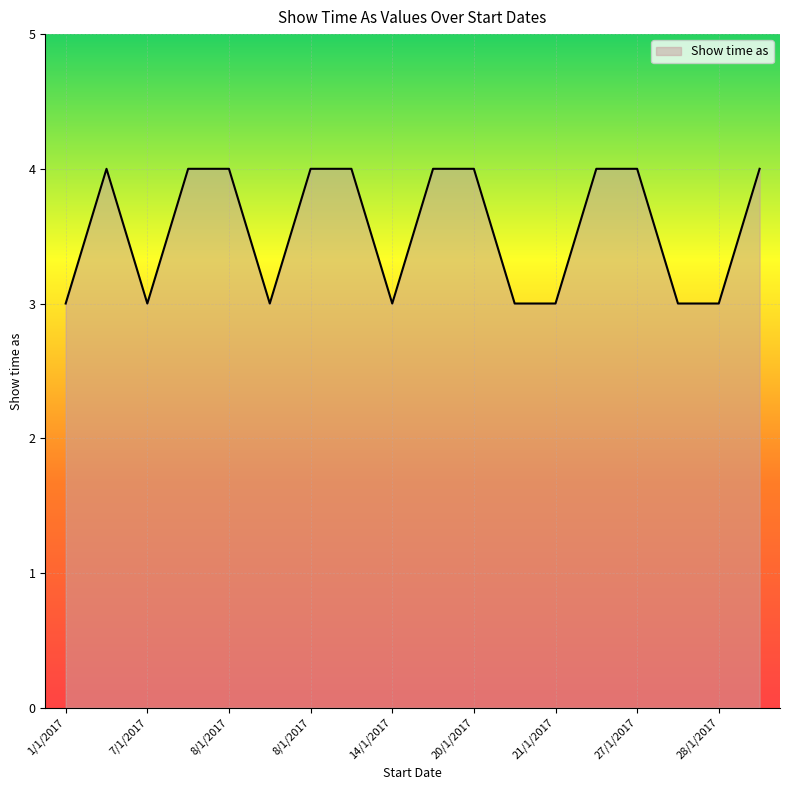

What is the maximum value shown in the chart?

4